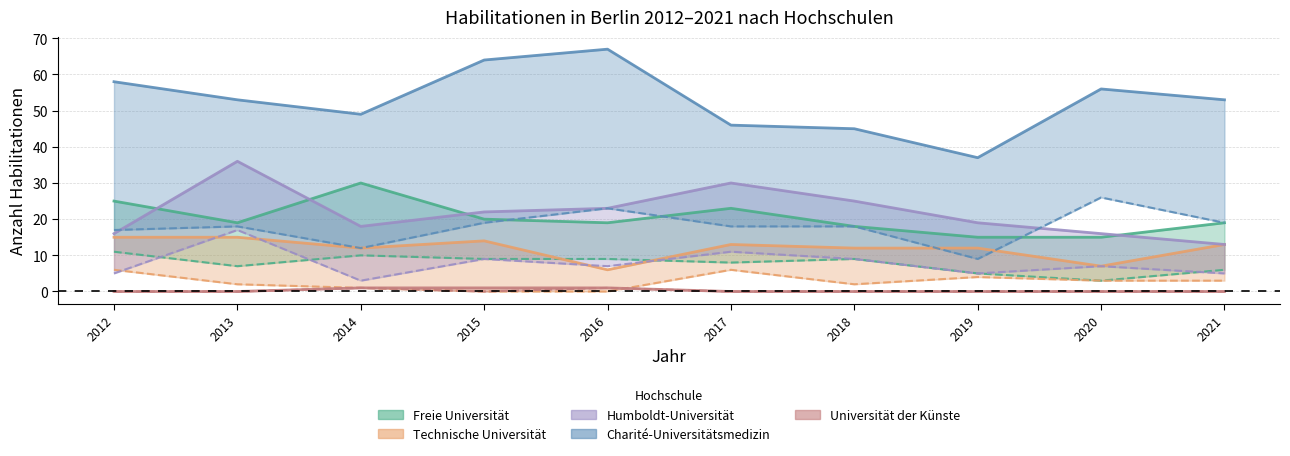

The value of Universität der Künste at 2016 is 1. True or false?

True